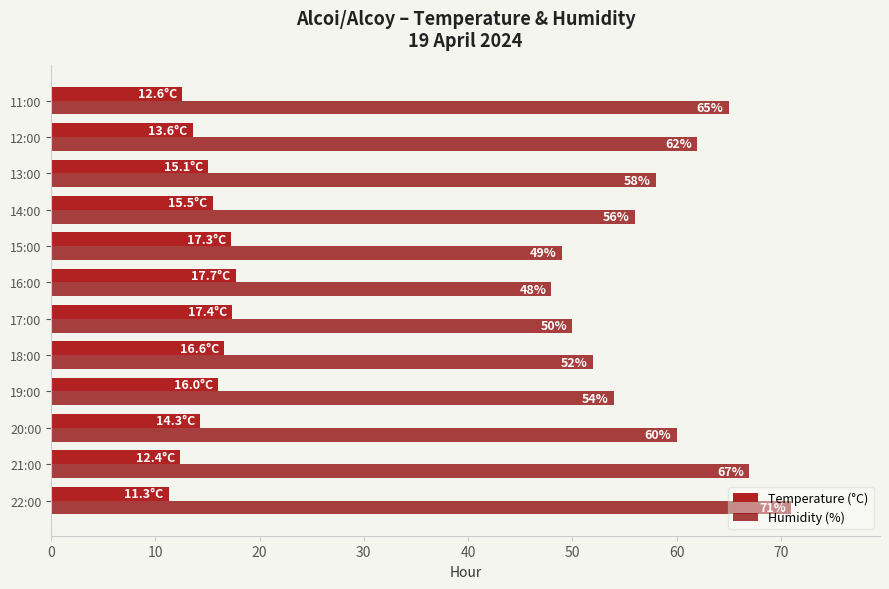

What is the average value of the Humidity (%) series?

57.7